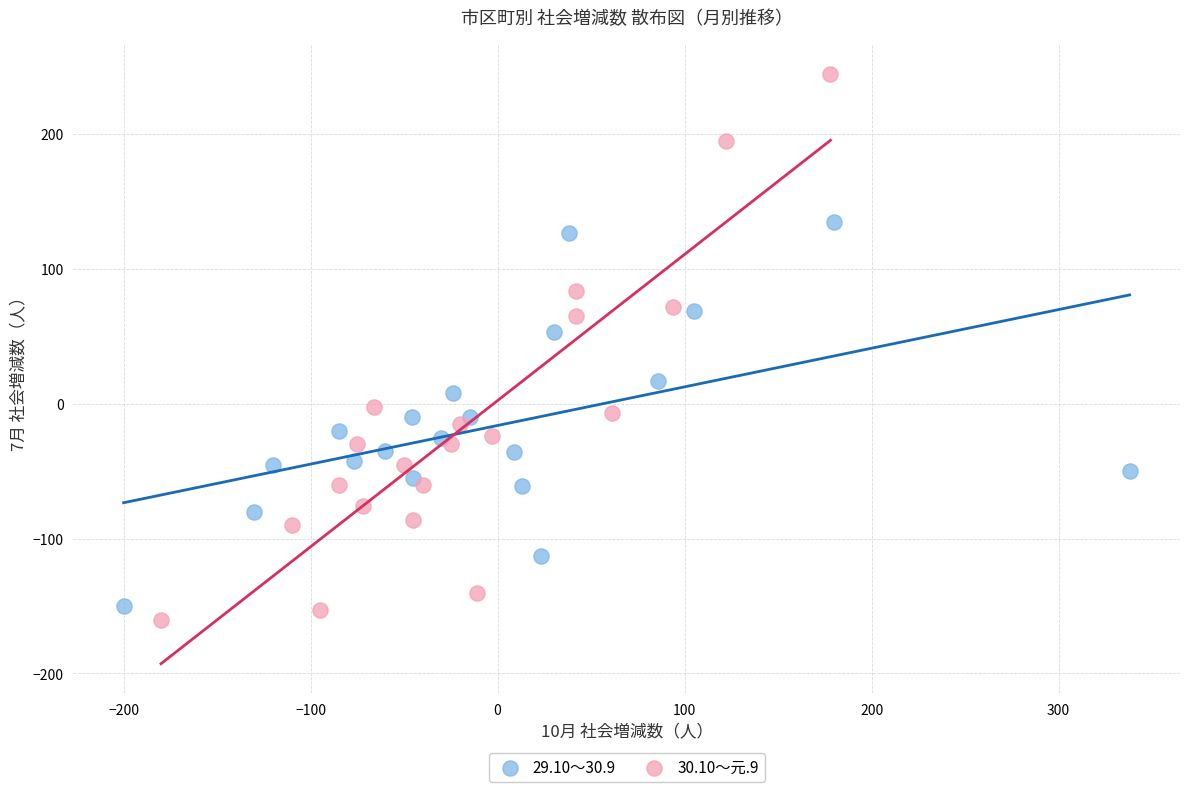

Which series contains the highest Y value?

30.10～元.9